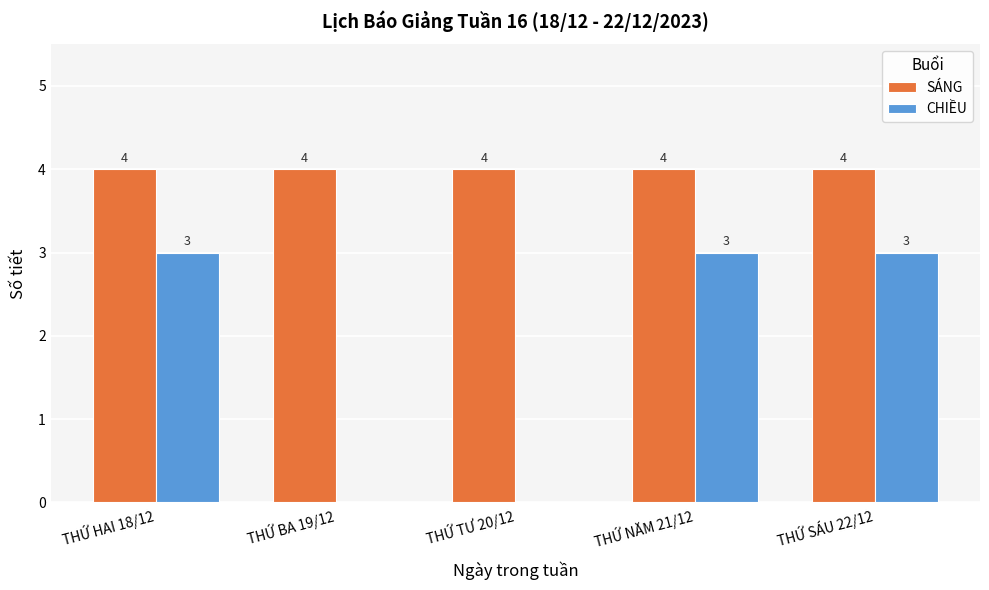

Is the value of CHIỀU at THỨ SÁU 22/12 greater than the value of SÁNG at THỨ SÁU 22/12?

No